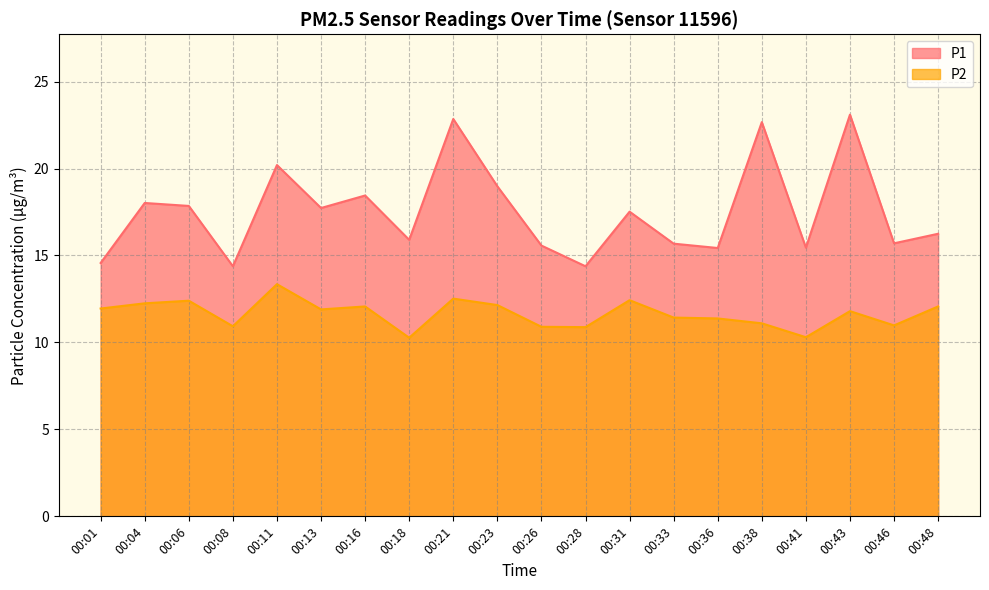

Which series has the largest total across all categories?

P1